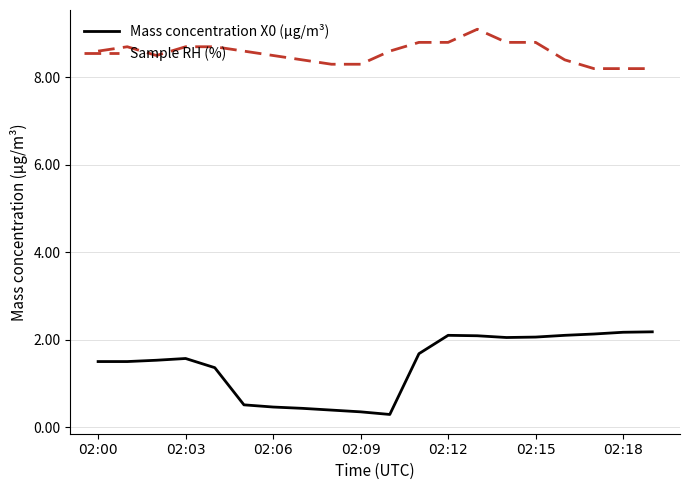

Count the number of data series in this chart.

2